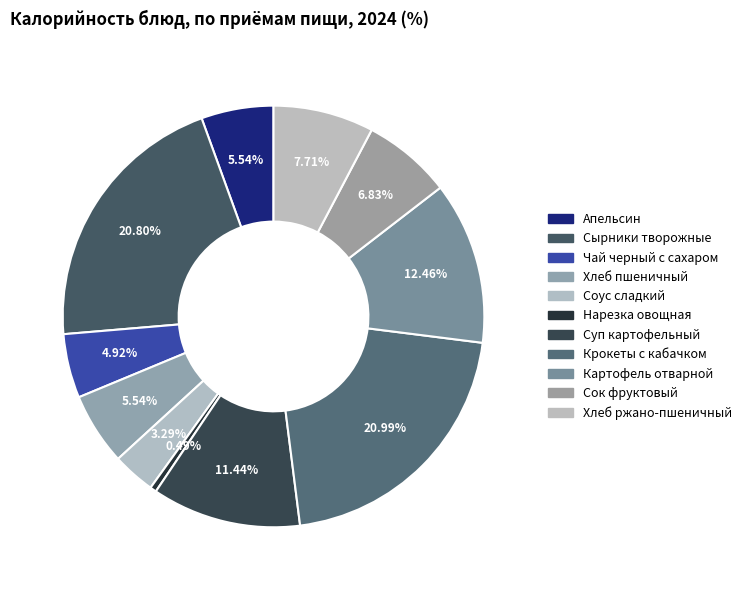

How many slices are in this pie chart?

11